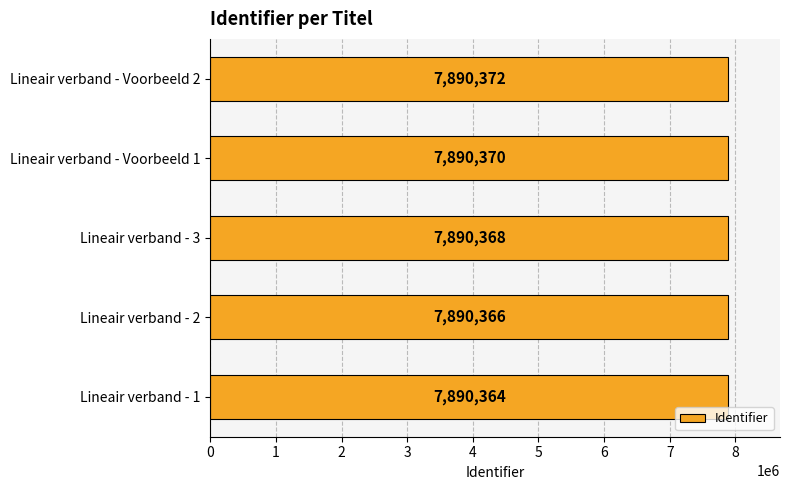

True or false: the data shows 7890372 at Lineair verband - Voorbeeld 2.

True